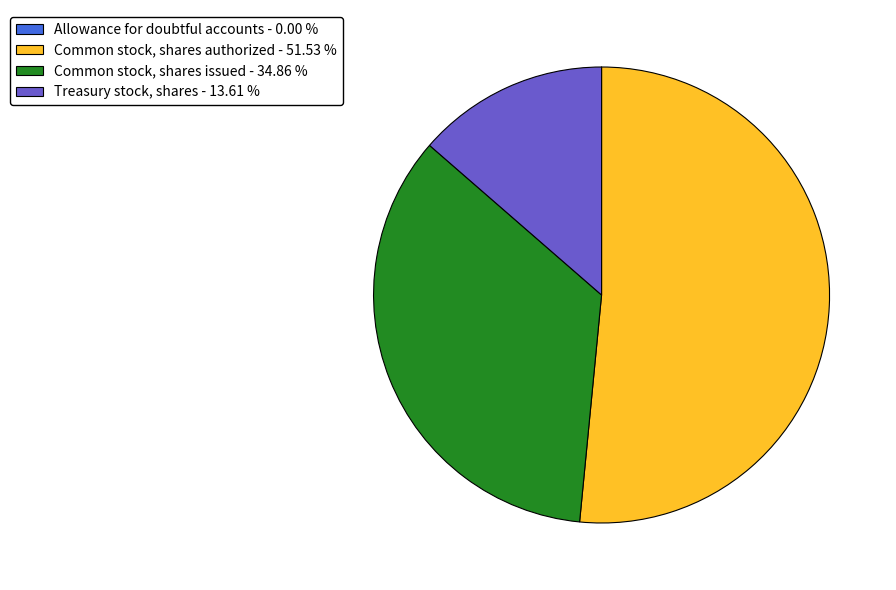

Which has a higher value, Treasury stock, shares - 13.61 % or Common stock, shares issued - 34.86 %?

Common stock, shares issued - 34.86 %